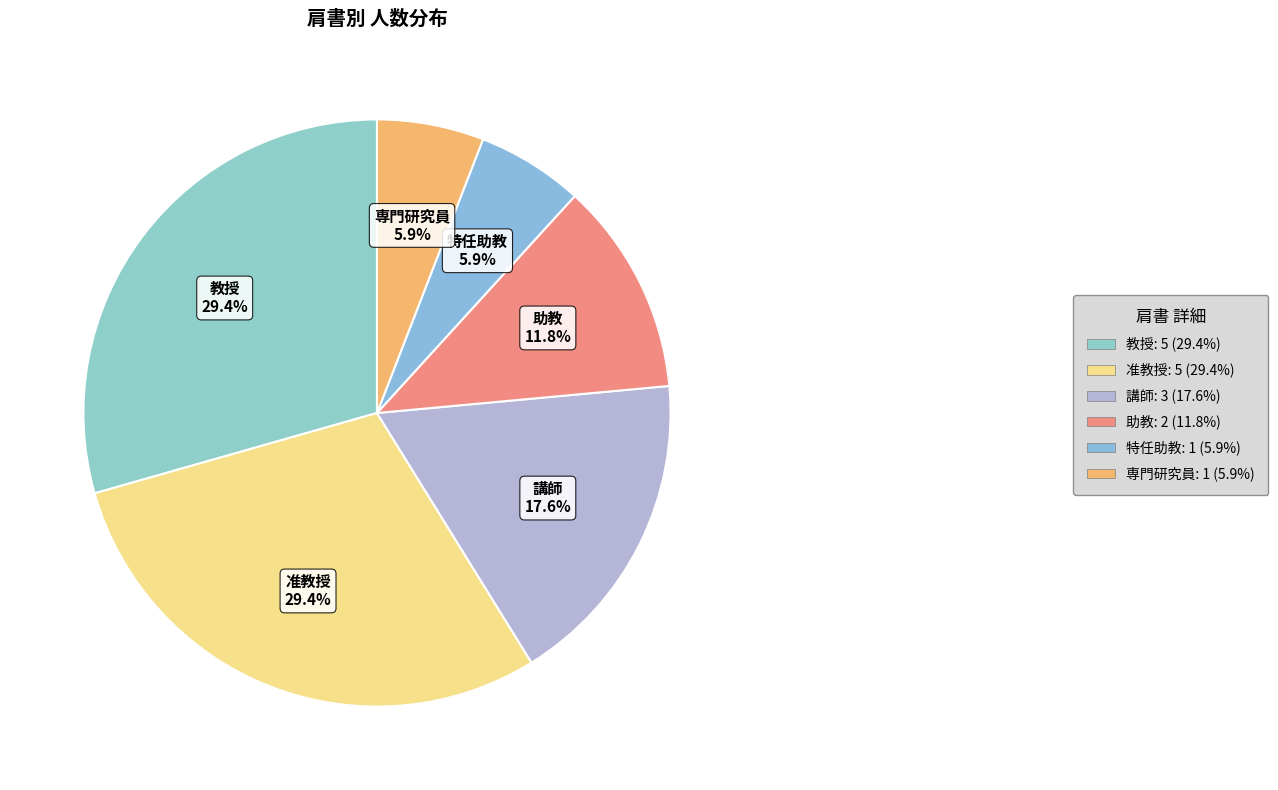

Between 専門研究員 and 講師, which is larger?

講師